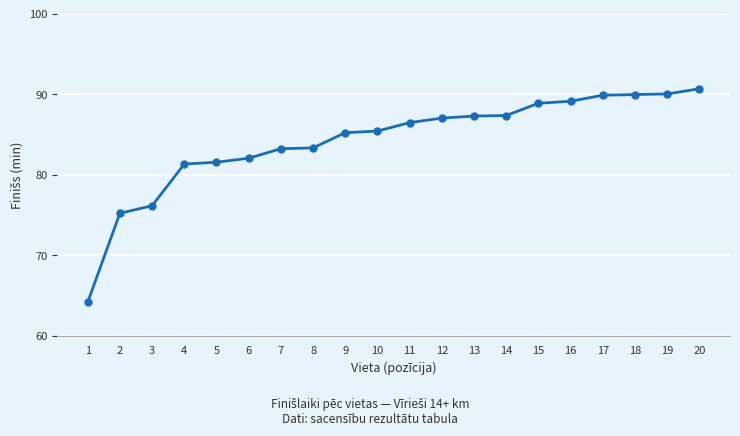

Approximately how many times larger is the value at 19 compared to 1?

1.4